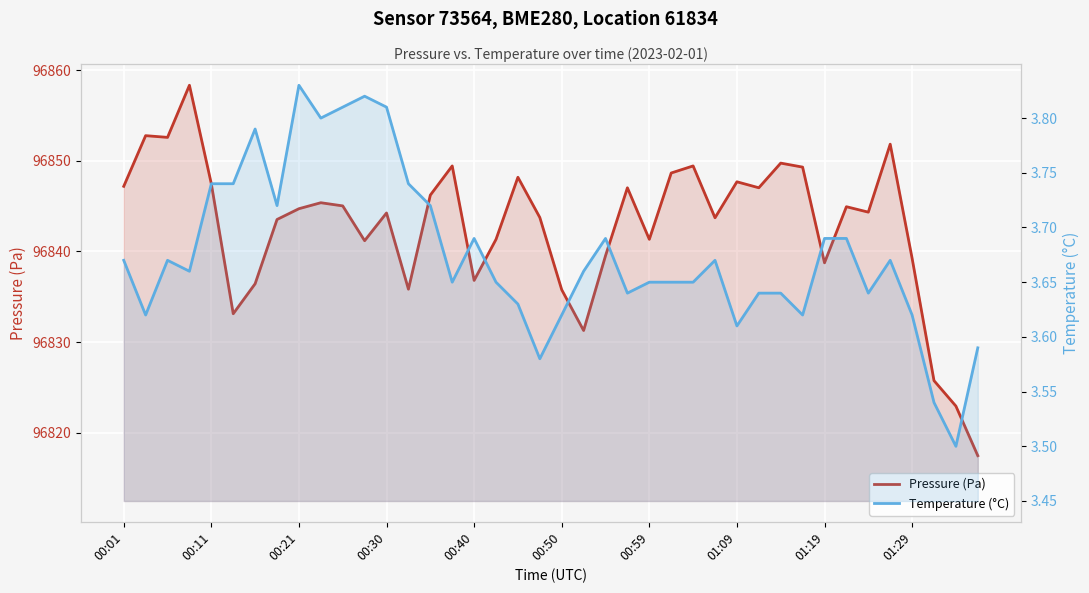

True or false: Pressure (Pa) and Temperature (°C) intersect in this chart.

False